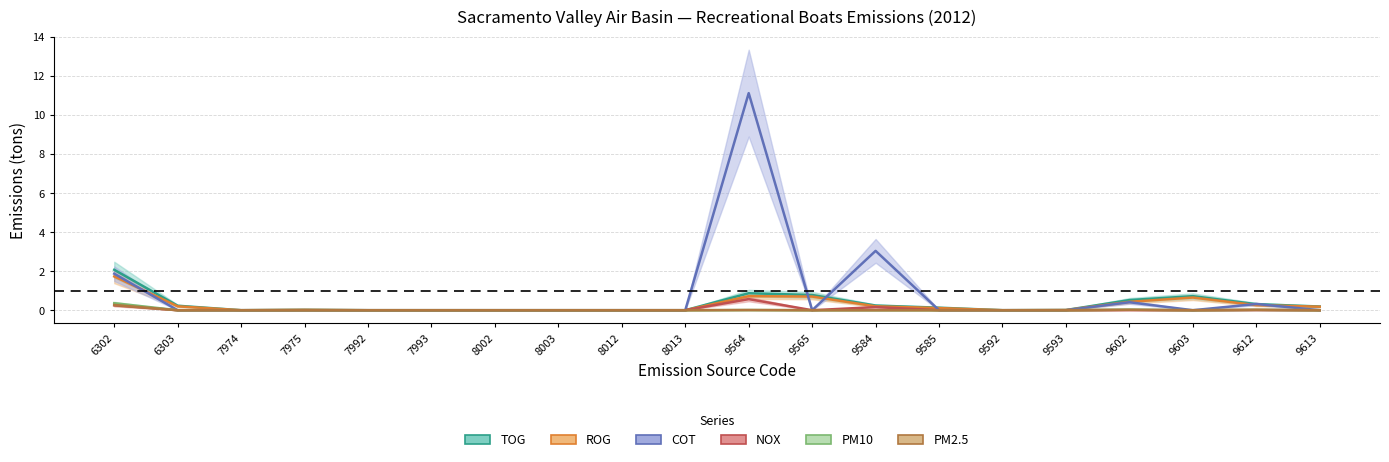

How many positive values does the COT series have?

5